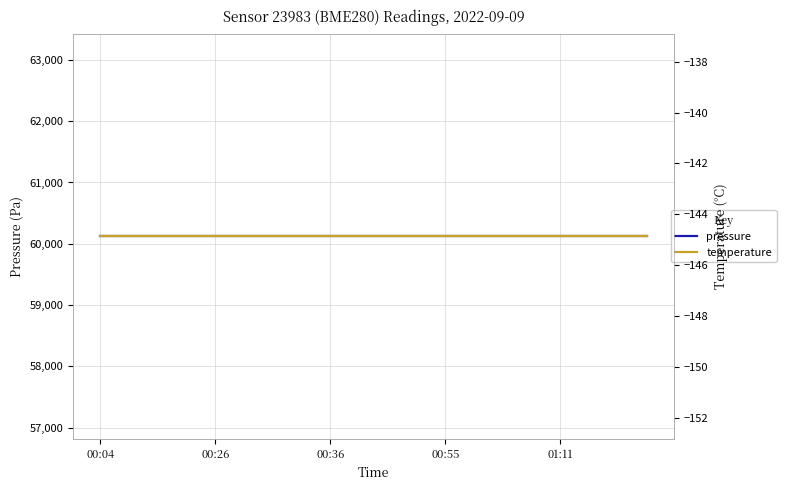

Count the number of data series in this chart.

2